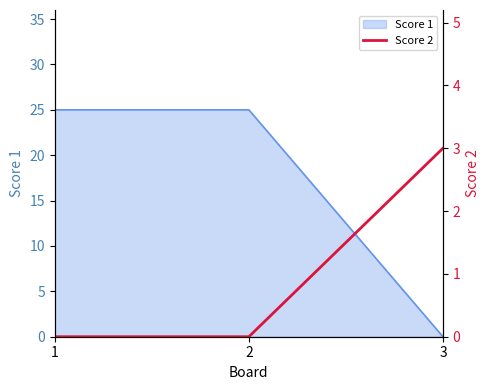

At which label does Score 1 reach its minimum?

3